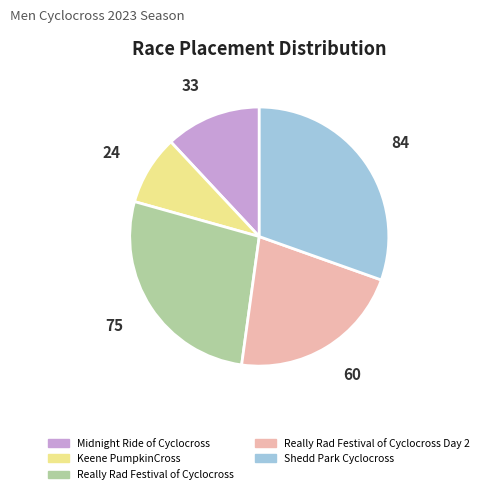

Does any single category account for the majority?

No